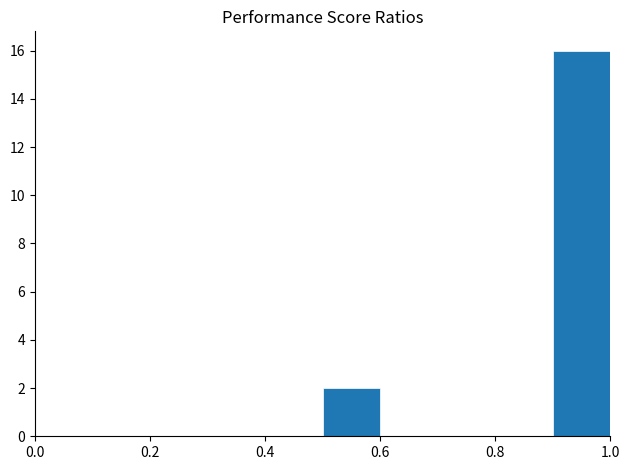

Reading left to right, list every bar in this chart as the range it spans on the x-axis followed by its height. The values are not printed on the chart, so give them approximately, as read against the axis.

0.0 to 0.1: 0
0.1 to 0.2: 0
0.2 to 0.3: 0
0.3 to 0.4: 0
0.4 to 0.5: 0
0.5 to 0.6: 2
0.6 to 0.7: 0
0.7 to 0.8: 0
0.8 to 0.9: 0
0.9 to 1.0: 16